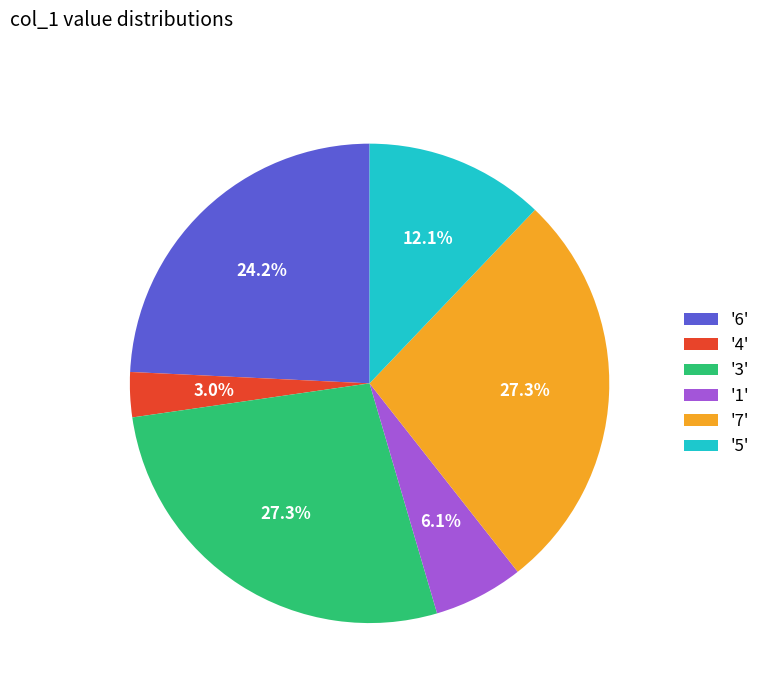

Is there any slice that represents more than half of the pie?

No